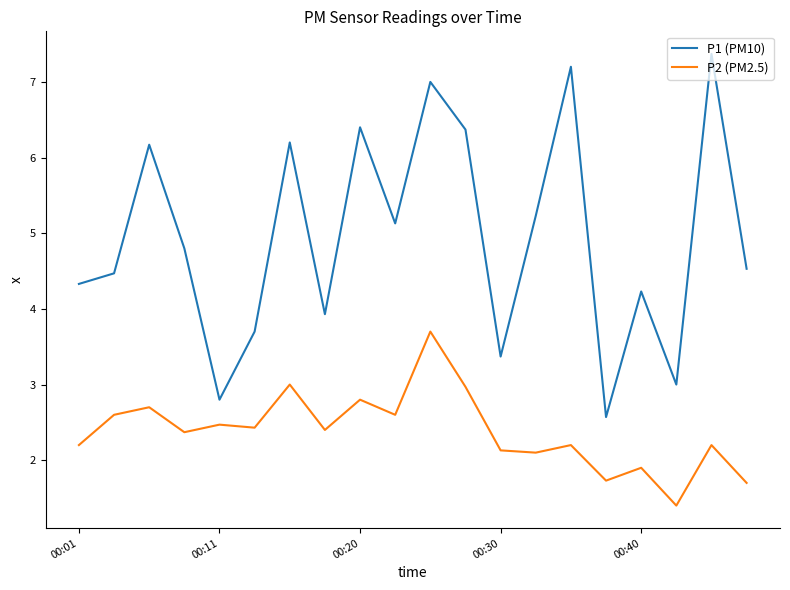

What is the smallest value displayed?

1.4